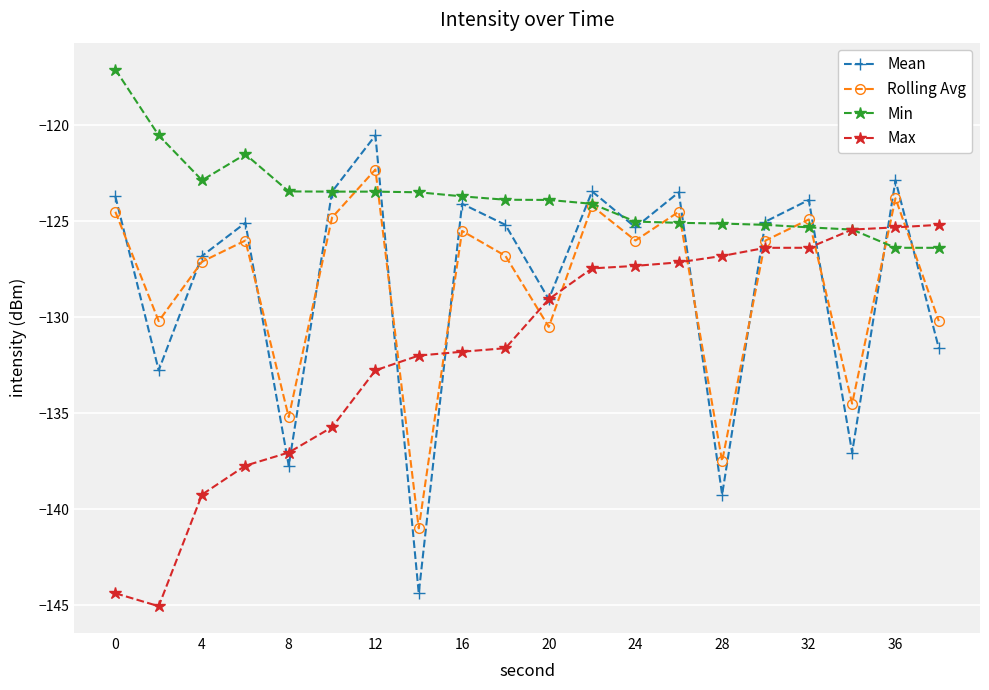

How many interior local peaks does the Rolling Avg series have?

7